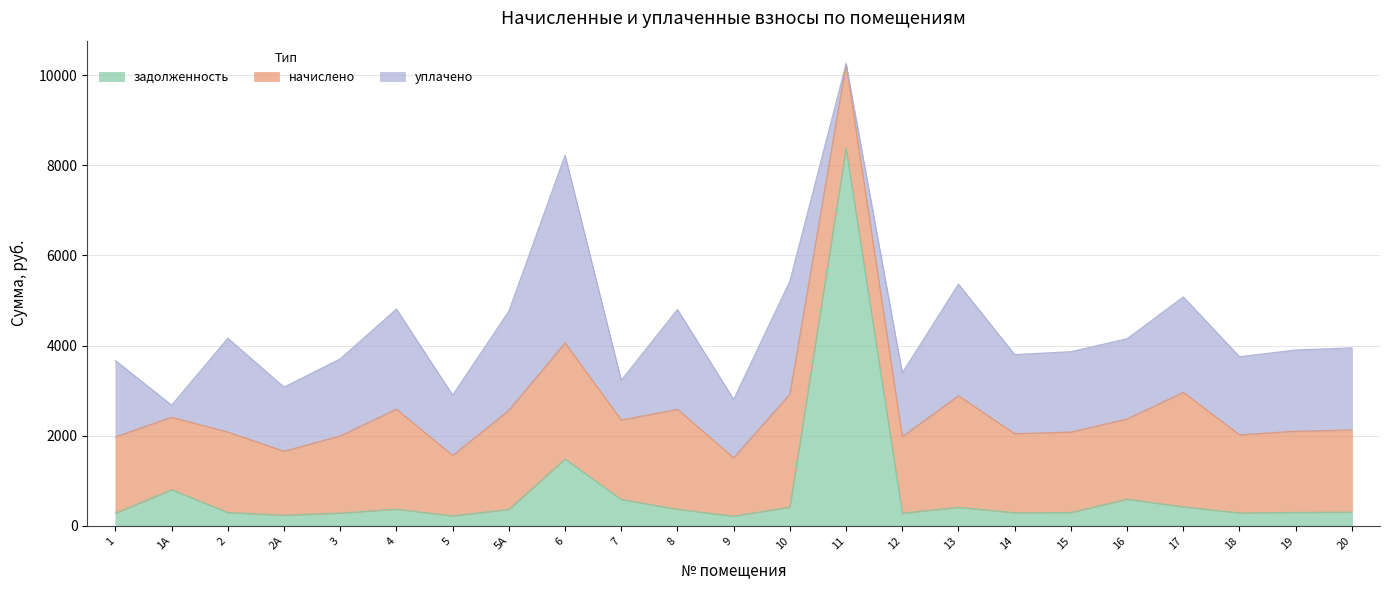

What is the difference between the highest and lowest values at 2?

1784.0